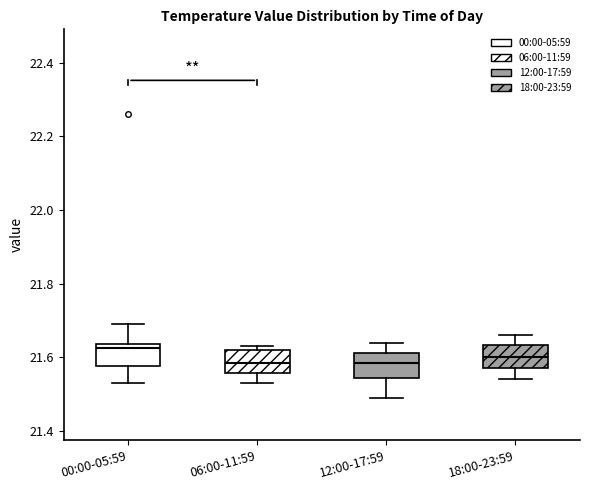

Reading left to right, transcribe this box plot: for each box, give where its median line is, the range the box spans, and where its two whiskers end, as read against the y-axis. The values are not printed on the chart, so give them approximately, as read against the axis.

00:00-05:59: median 21.62, box 21.58 to 21.64, whiskers 21.54 to 21.70
06:00-11:59: median 21.58, box 21.56 to 21.62, whiskers 21.54 to 21.64
12:00-17:59: median 21.58, box 21.54 to 21.62, whiskers 21.50 to 21.64
18:00-23:59: median 21.60, box 21.58 to 21.64, whiskers 21.54 to 21.66